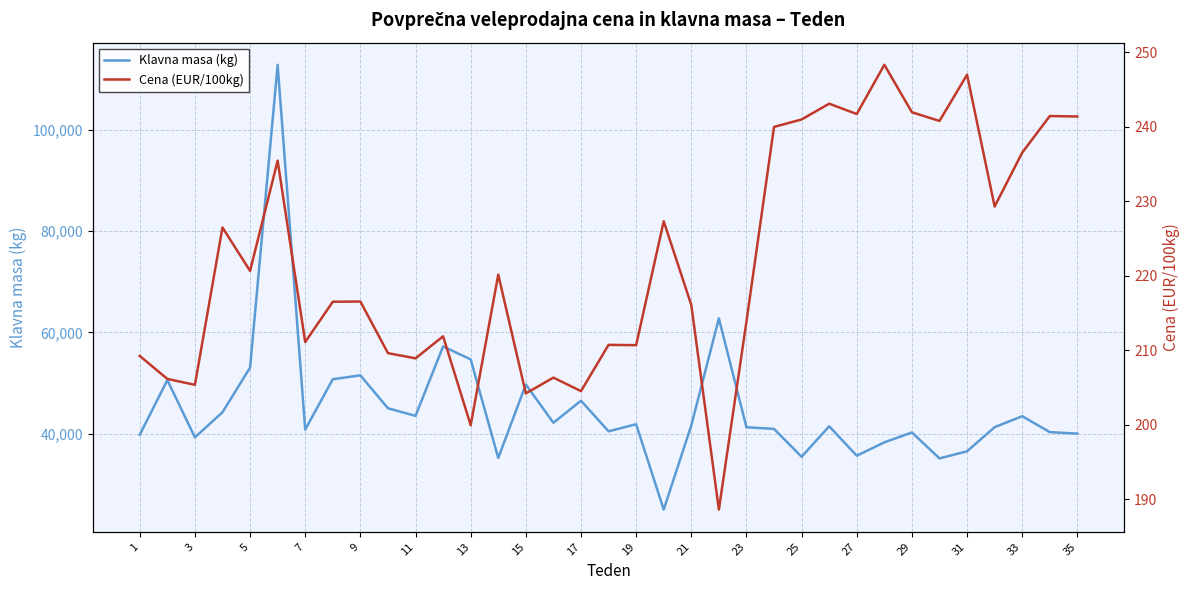

What is the value of the Klavna masa (kg) point at the 12th from the left?

57246.0